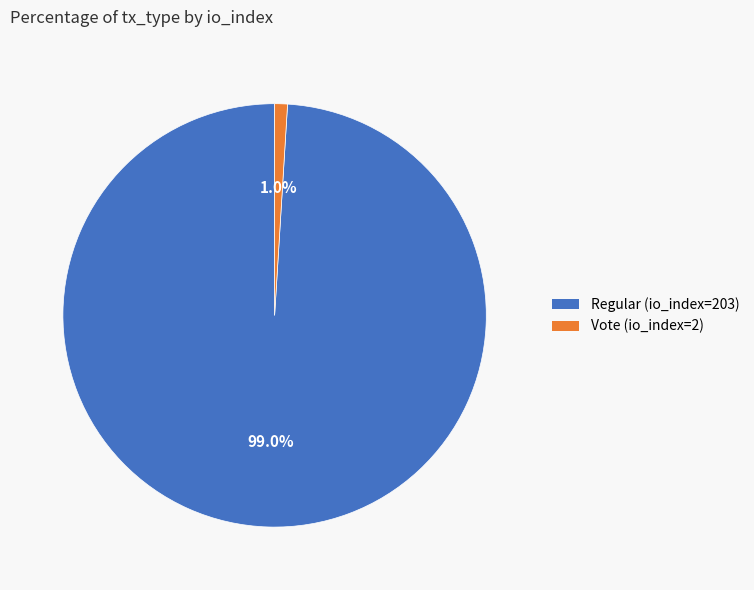

To the nearest percent, what portion does Regular (io_index=203) represent?

99%